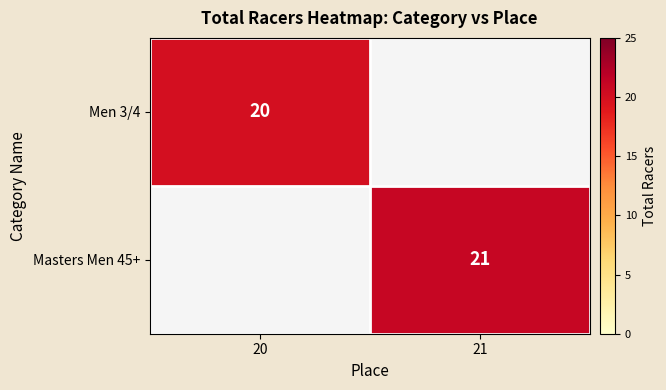

True or false: Men 3/4 has a value of 5 at 20.

False